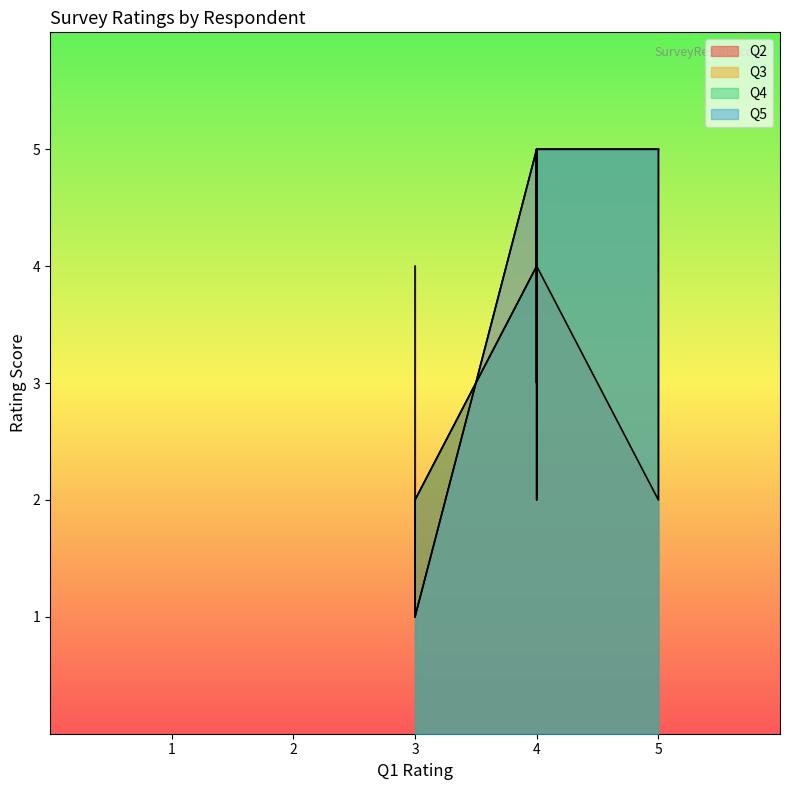

Reading right to left, transcribe all the data shown in this chart.

Q2: 4	4	2	4	4	5	2	4	4	4	4	4
Q3: 5	3	1	3	4	5	5	1	5	2	5	5
Q4: 5	4	2	4	4	5	5	1	4	3	5	4
Q5: 5	4	1	4	4	5	5	2	5	3	5	5